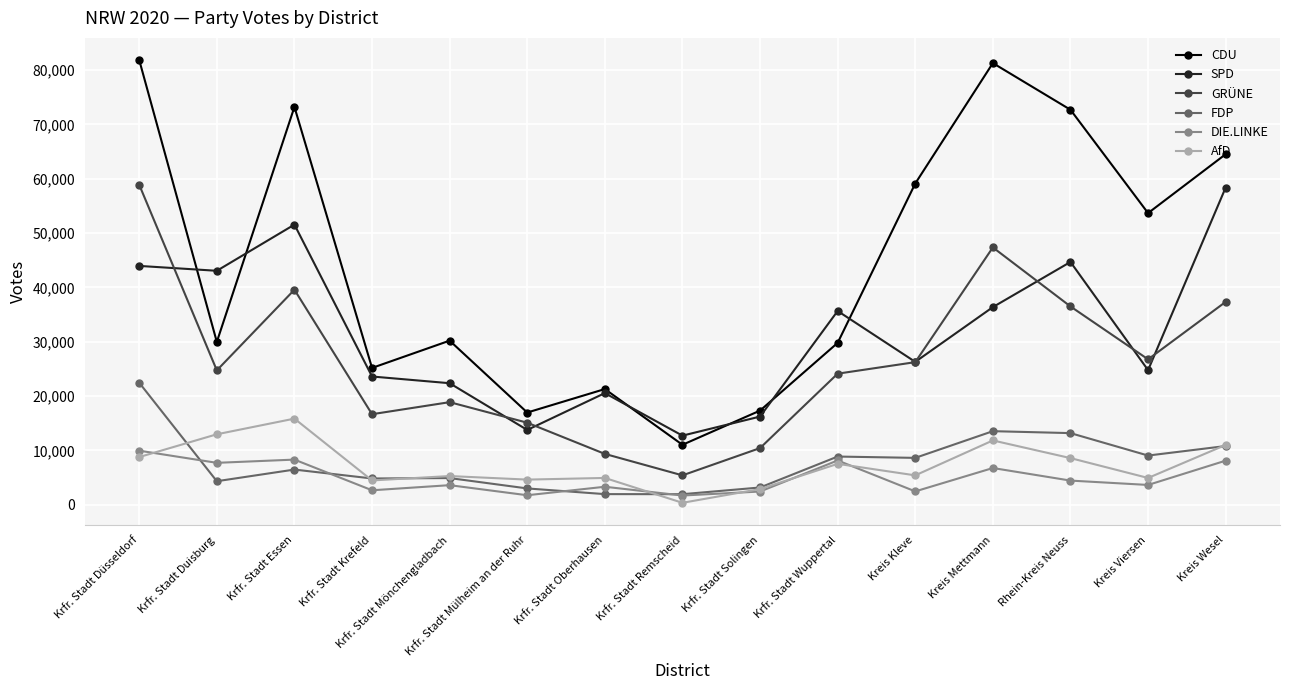

True or false: AfD has a value of 10919 at Krfr. Stadt Wuppertal.

False